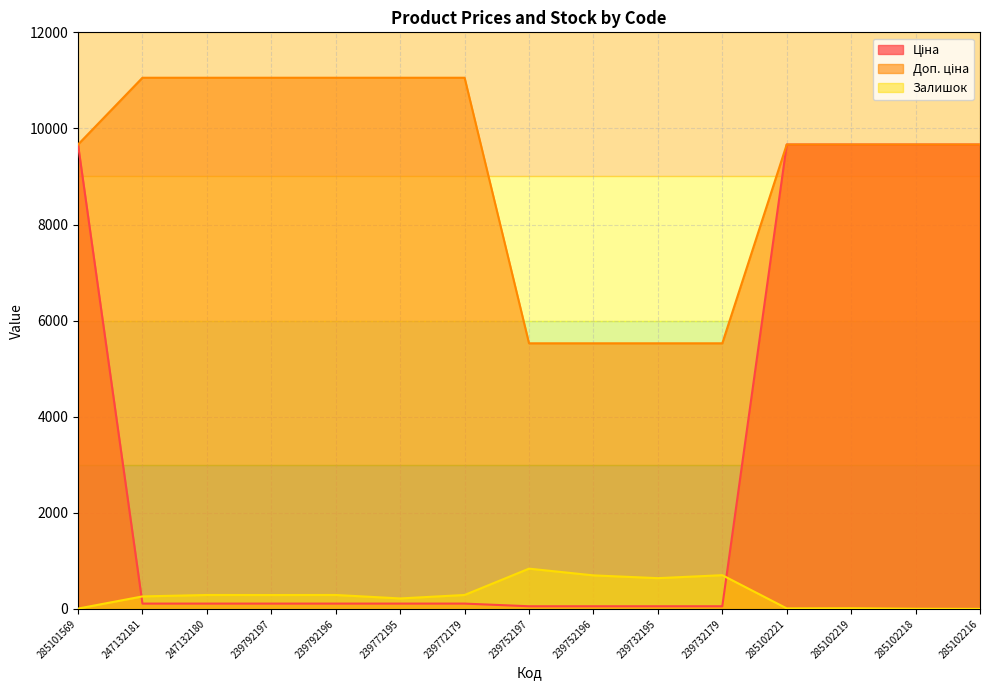

In Залишок, how many points are higher than both neighbors (excluding endpoints)?

5